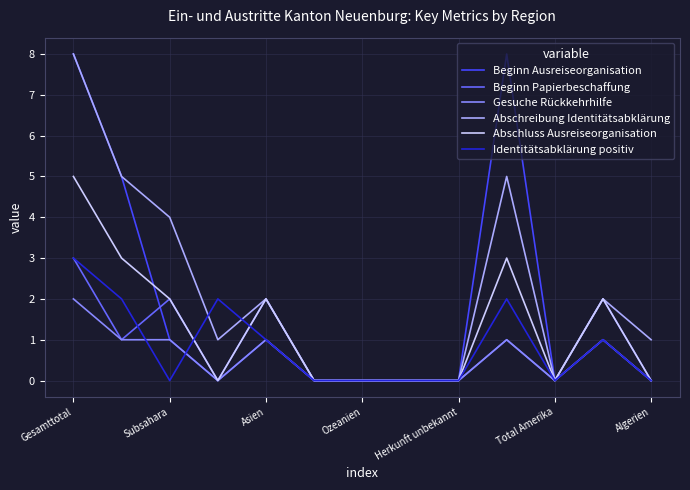

At how many categories does at least one series exceed 3?

4